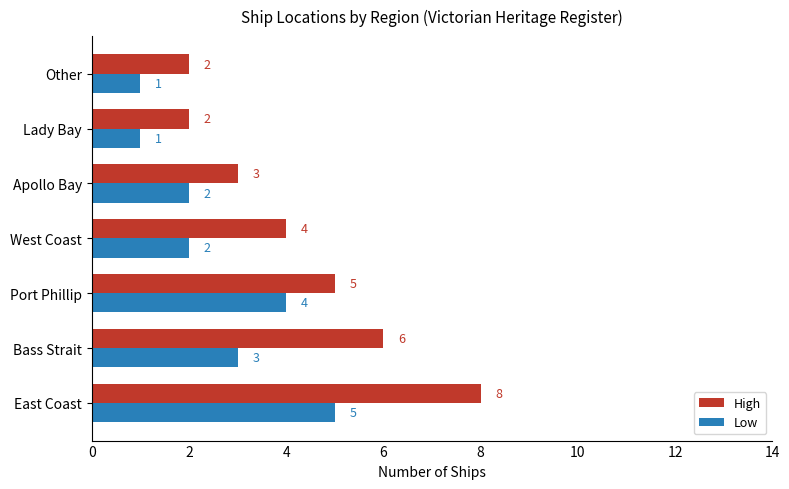

What is the sum of all High values?

30